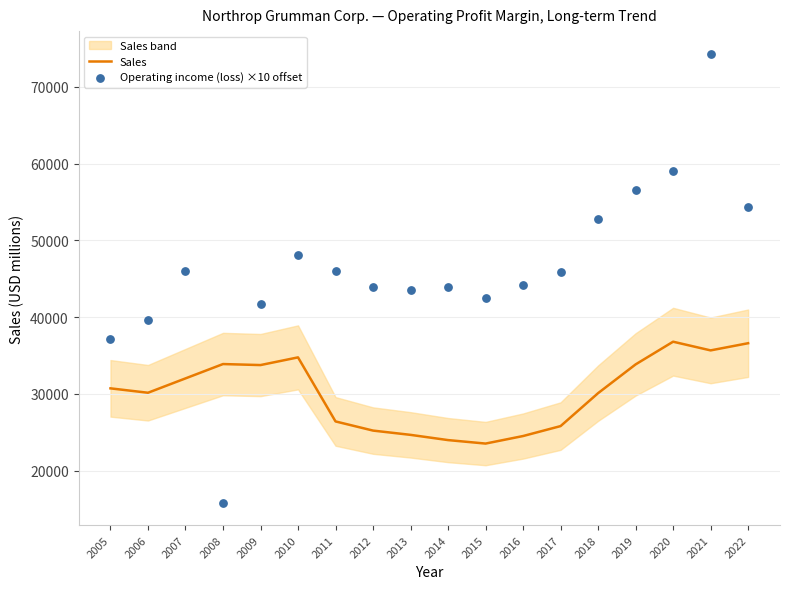

Which series has the largest Y range (max minus min)?

Operating income (loss) ×10 offset